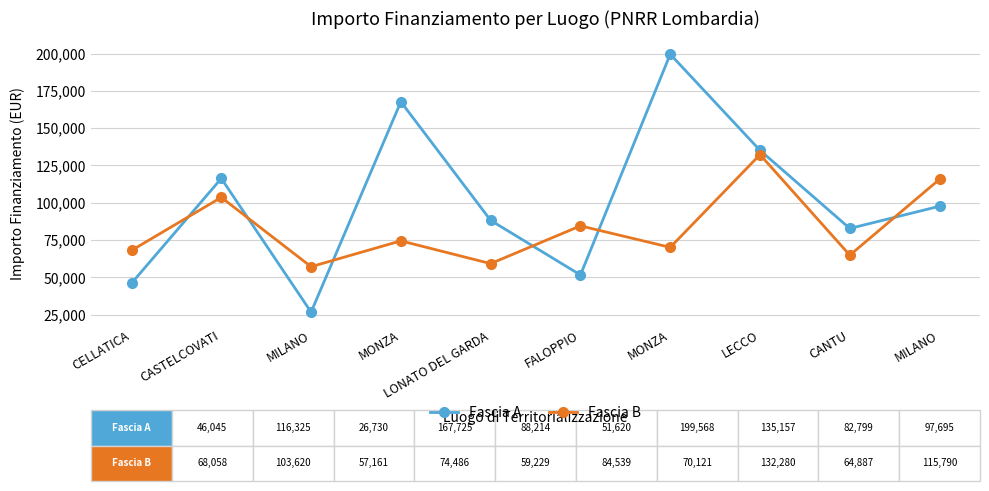

What are all the series names shown in the legend?

Fascia A, Fascia B